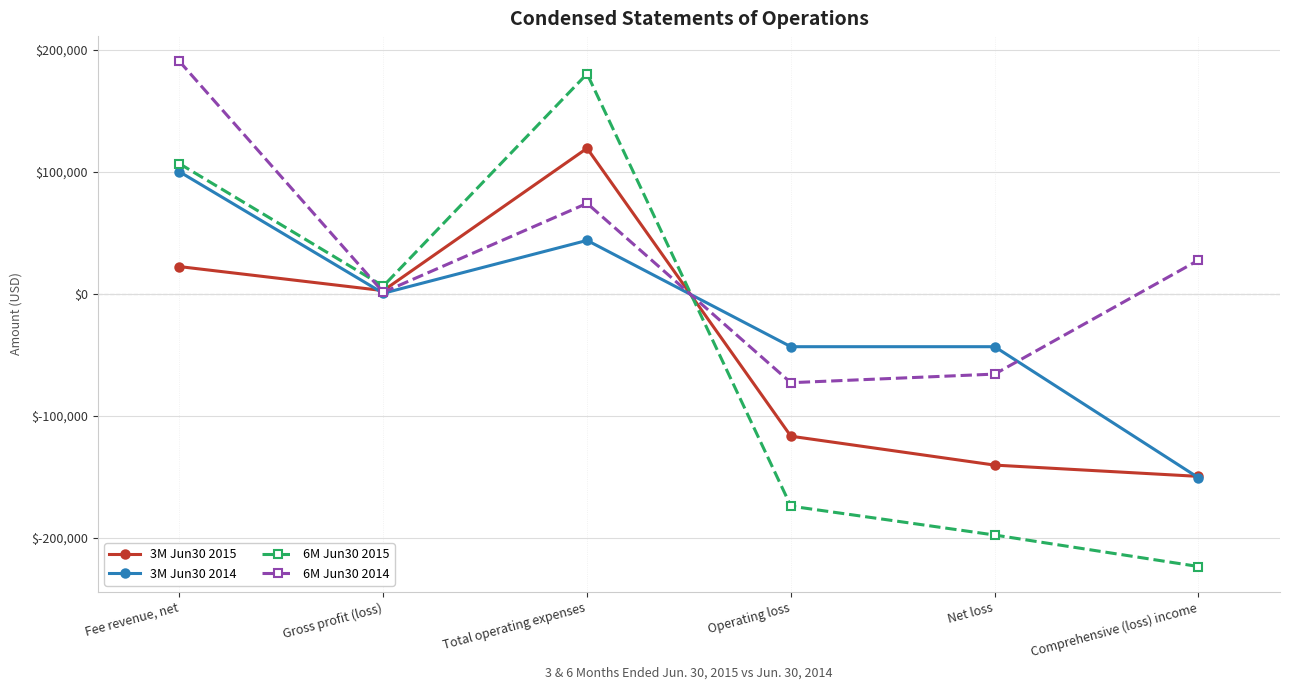

How many data points in 6M Jun30 2014 are less than 27567?

3